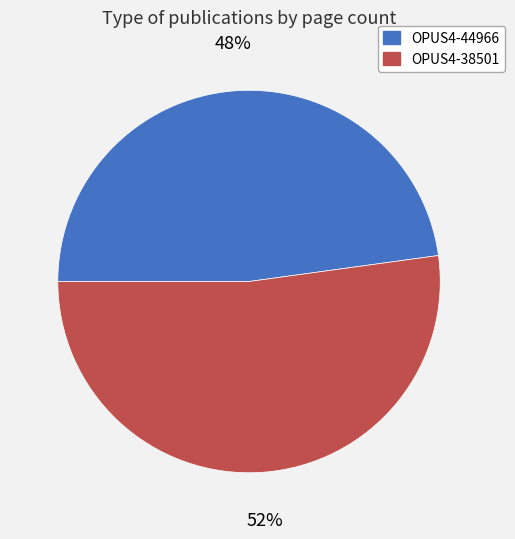

To the nearest percent, what is the difference between the OPUS4-44966 and OPUS4-38501 slice percentages?

4%